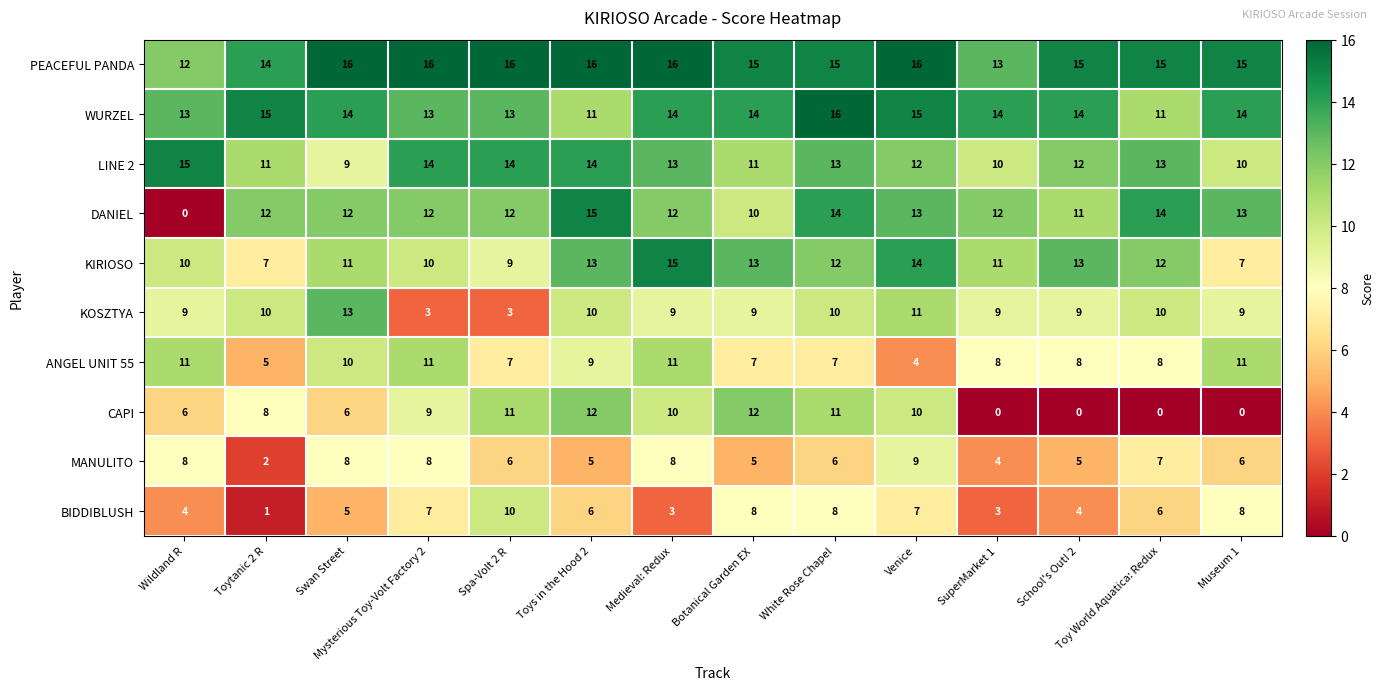

At which category is the sum across all series the highest?

White Rose Chapel